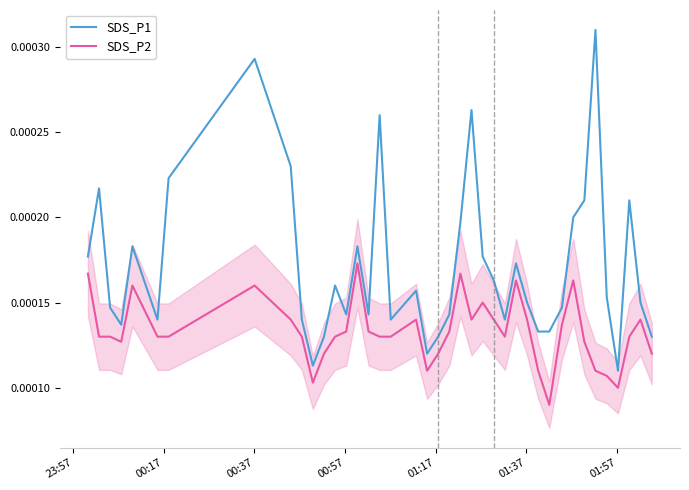

Reading right to left, extract all data points from this chart.

SDS_P1: 0.0	0.0	0.0	0.0	0.0	0.0	0.0	0.0	0.0	0.0	0.0	0.0	0.0	0.0	0.0	0.0	0.0	0.0	0.0	0.0	0.0	0.0	0.0	0.0	0.0	0.0	0.0	0.0	0.0	0.0	0.0	0.0	0.0	0.0	0.0	0.0	0.0	0.0	0.0	0.0
SDS_P2: 0.0	0.0	0.0	0.0	0.0	0.0	0.0	0.0	0.0	0.0	0.0	0.0	0.0	0.0	0.0	0.0	0.0	0.0	0.0	0.0	0.0	0.0	0.0	0.0	0.0	0.0	0.0	0.0	0.0	0.0	0.0	0.0	0.0	0.0	0.0	0.0	0.0	0.0	0.0	0.0